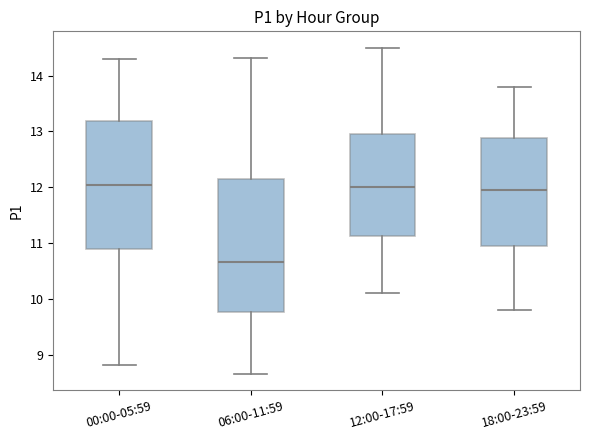

Comparing the boxes themselves (not the whiskers), which one is the tallest?

06:00-11:59